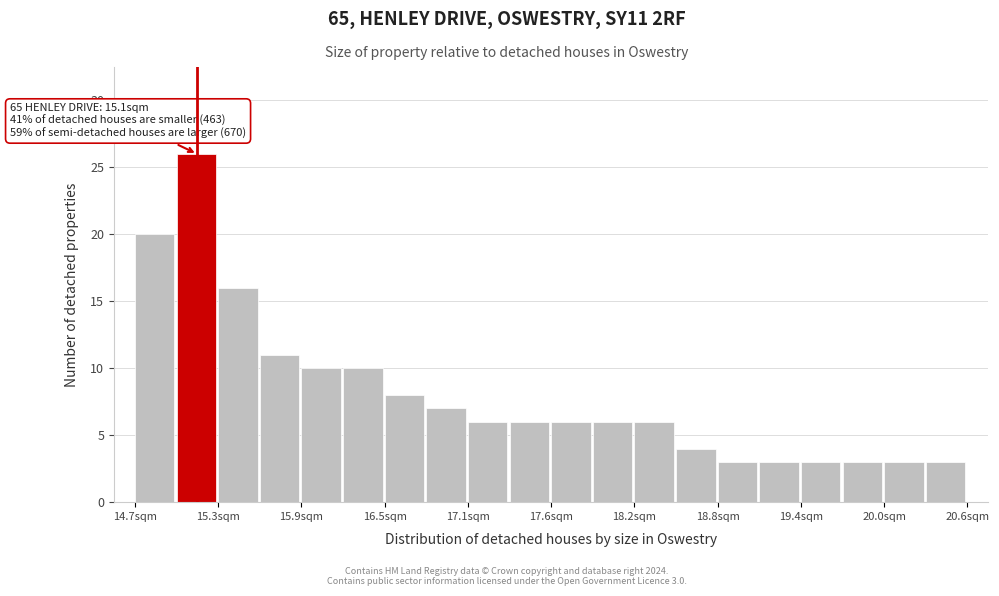

Around what value on the x-axis is the tallest bar? Give the approximate position of its centre, as read against the axis.

15.1